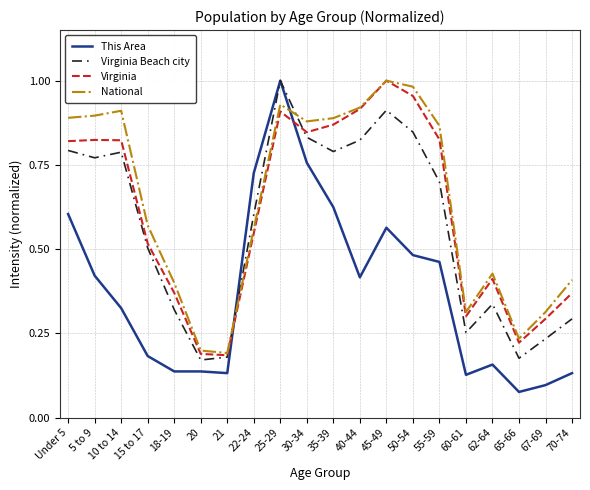

What position from the right is 20?

15